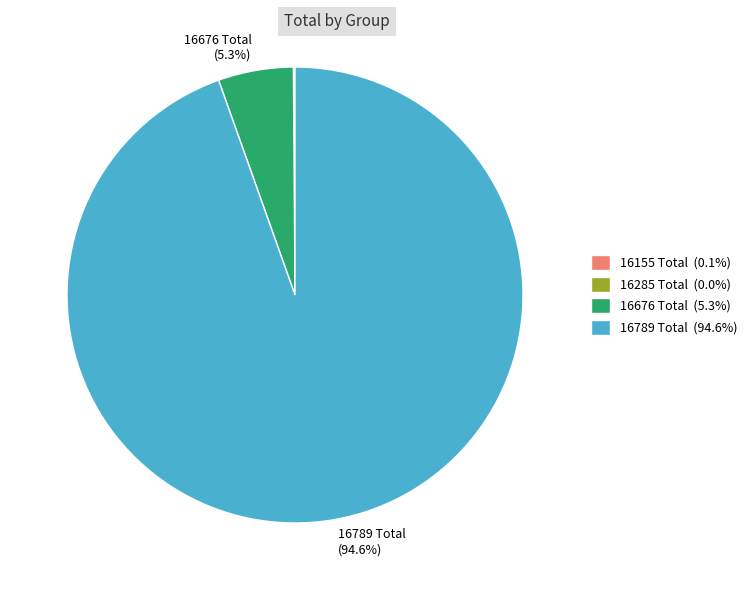

Is there a majority slice in this chart?

Yes